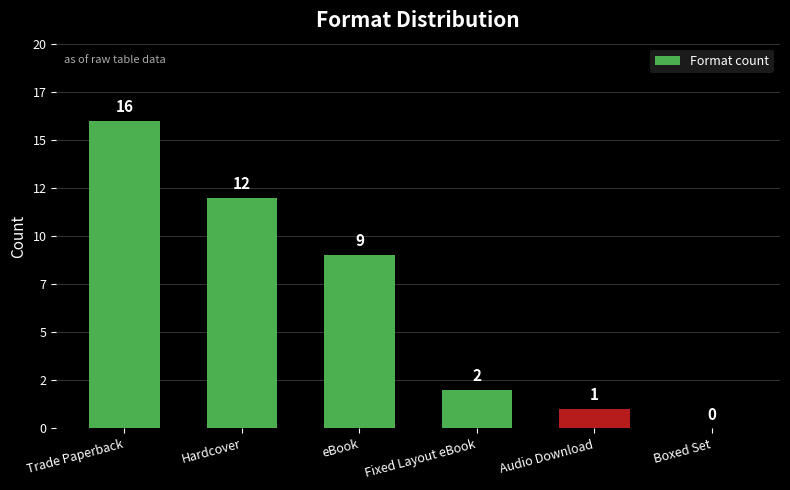

How many positive values are there?

5